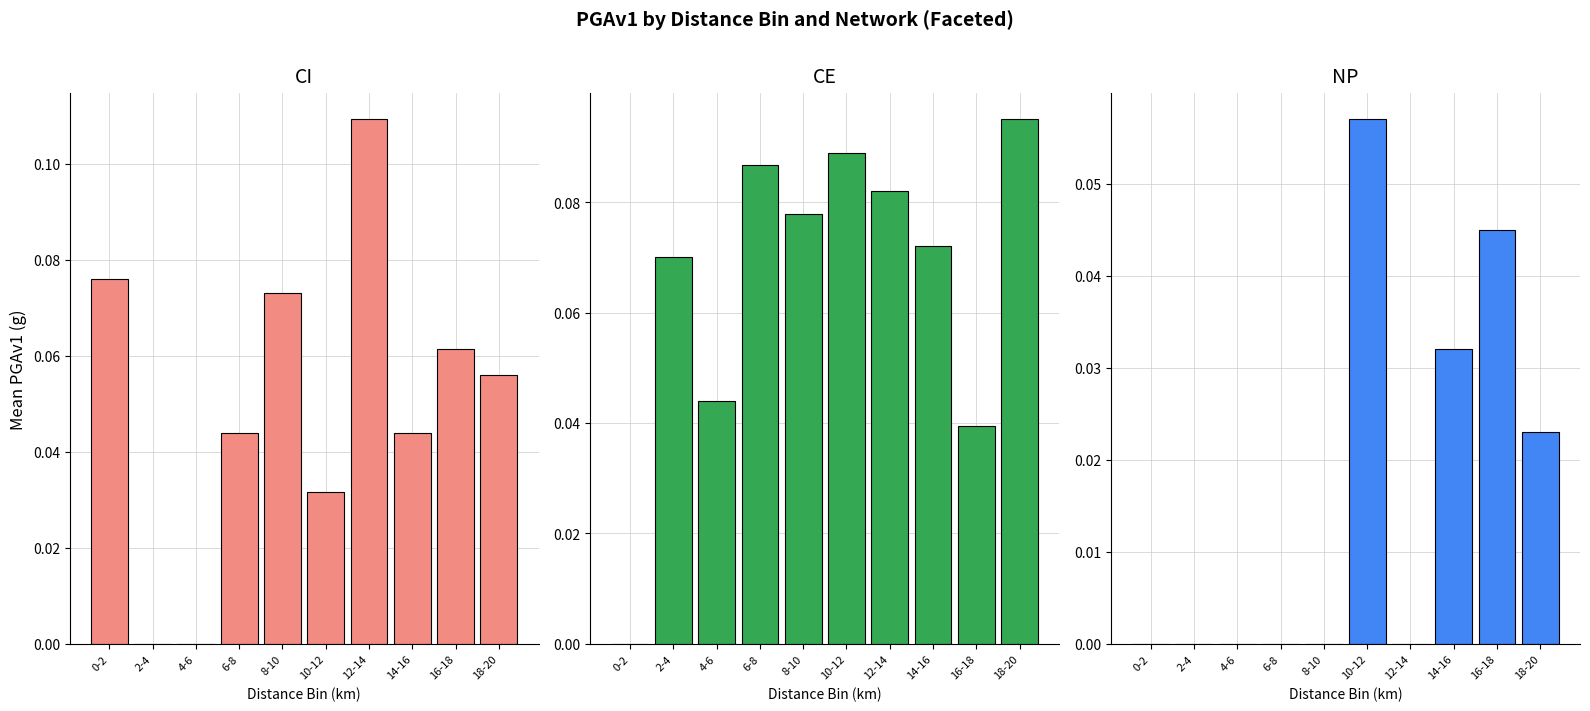

The value of CE at 6-8 is 0.1. True or false?

False